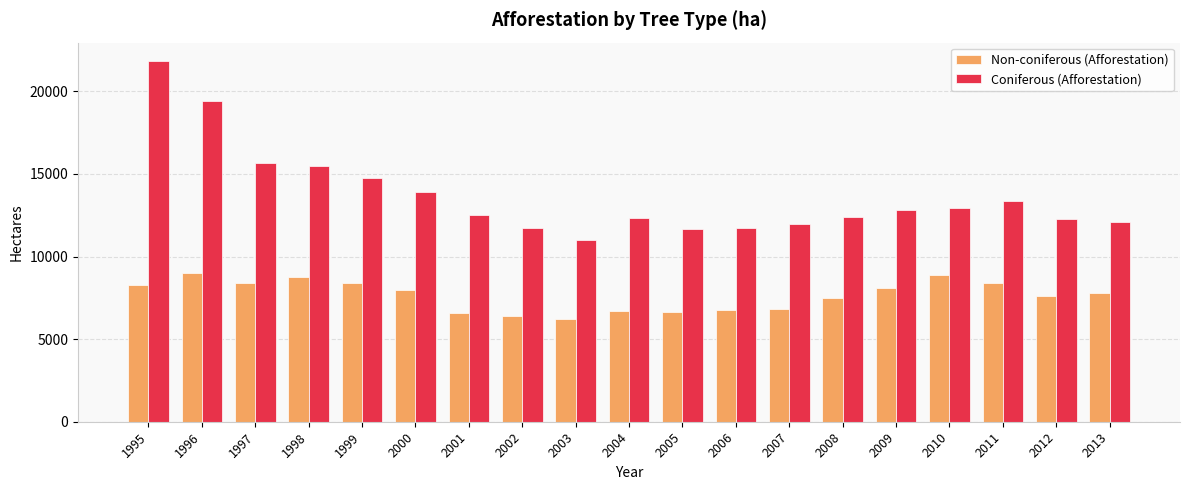

Which series has the largest total across all categories?

Coniferous (Afforestation)